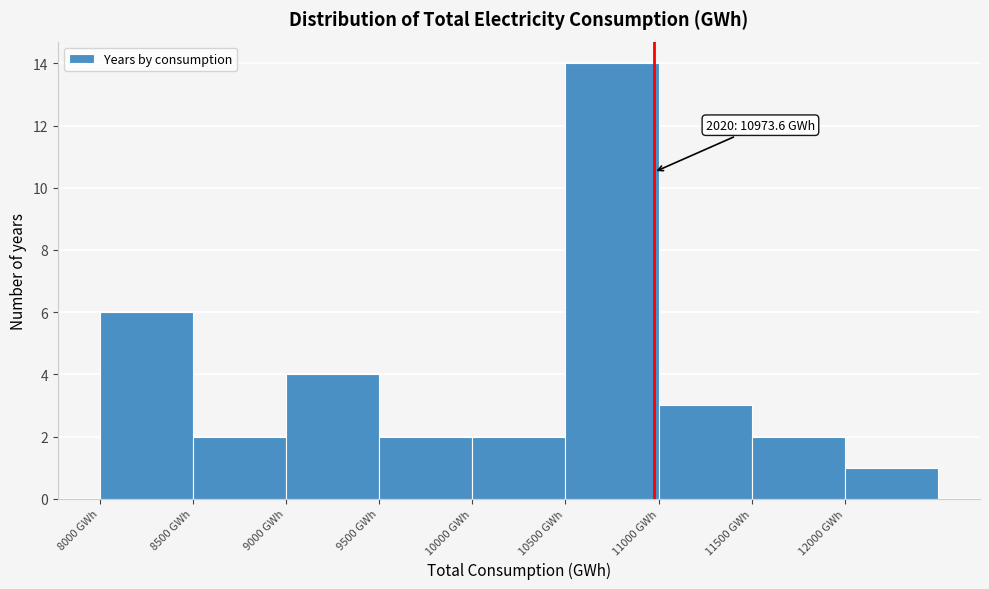

Which range on the x-axis has the tallest bar?

10500 to 11000